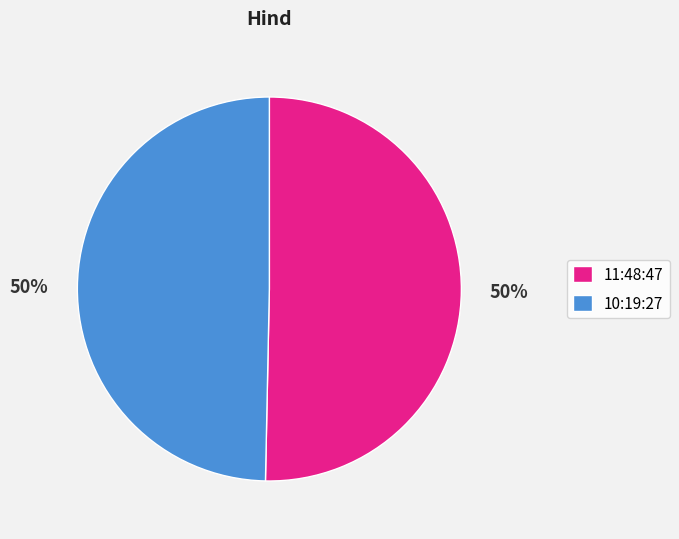

Is it true that 10:19:27 is 50% of the pie?

True